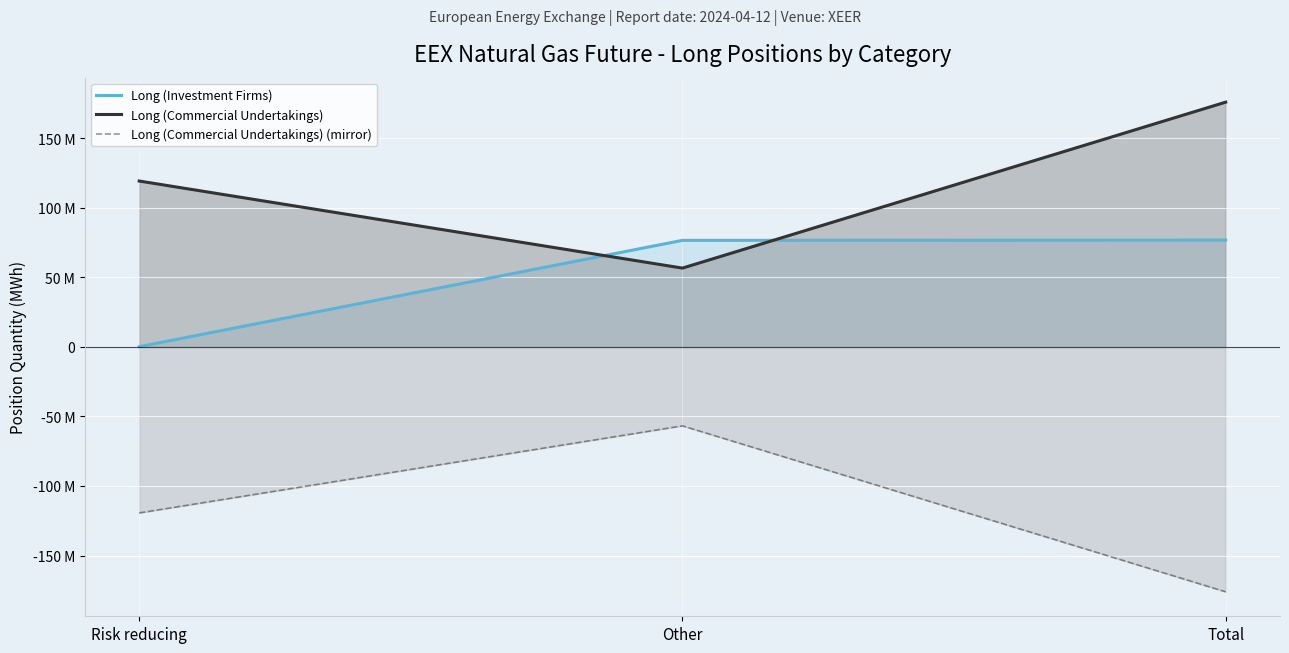

Which series has the largest total across all categories?

Long (Commercial Undertakings)